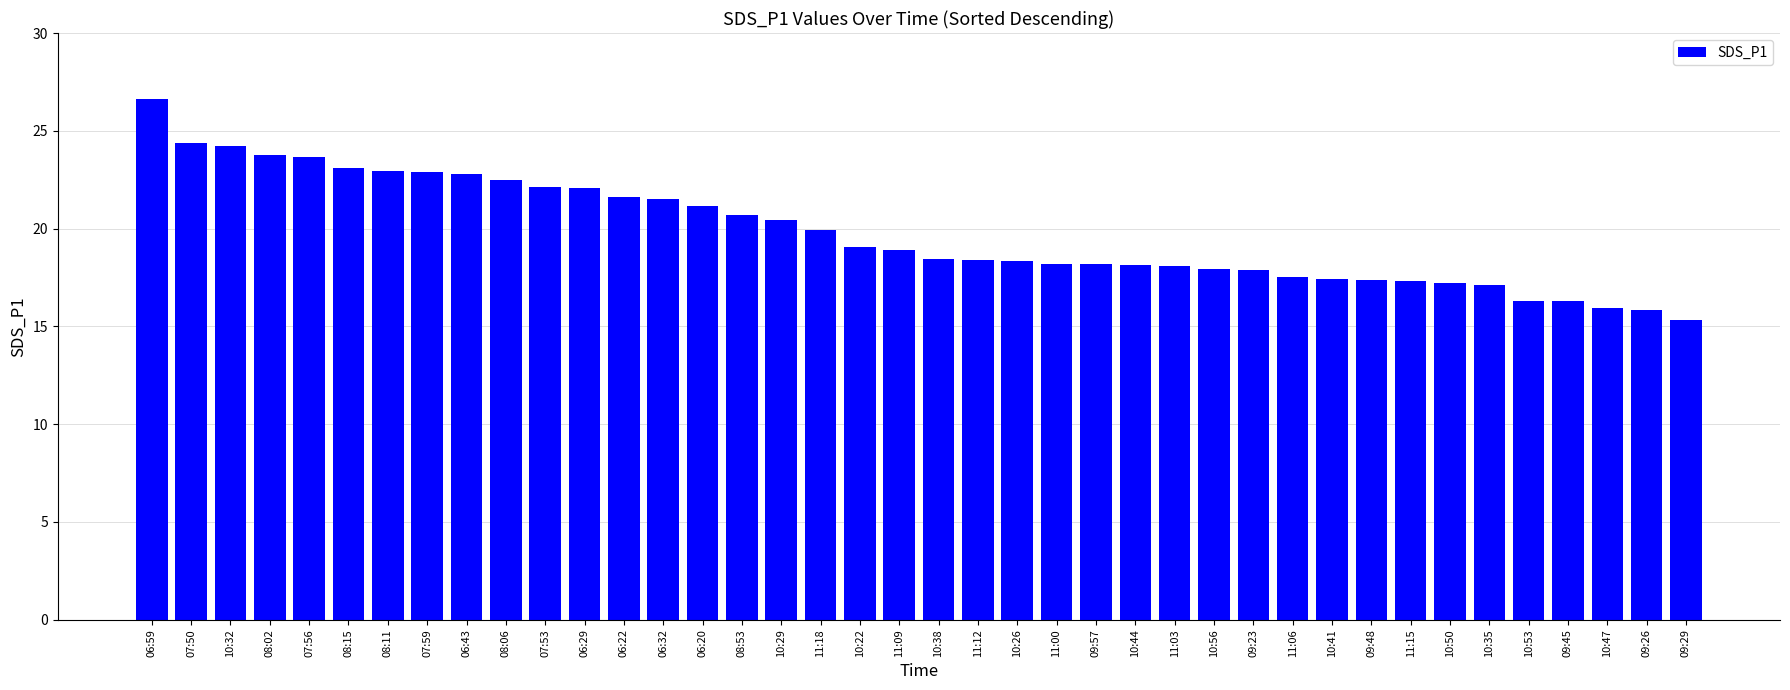

The value at 06:20 is 21.1. True or false?

True